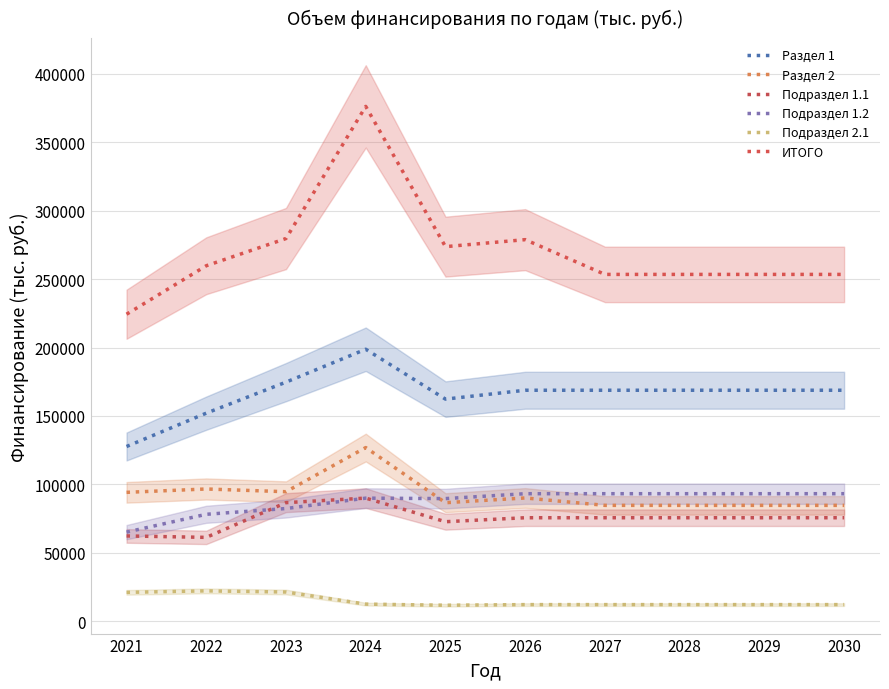

At how many categories does at least one series exceed 115196?

10